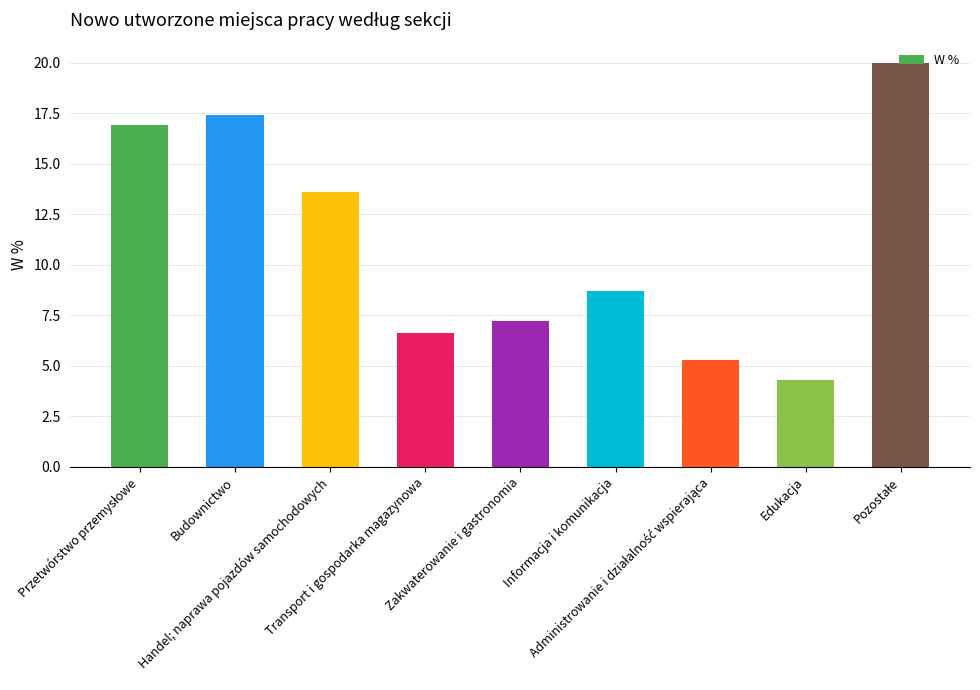

What is the ratio of the value at Budownictwo to the value at Transport i gospodarka magazynowa?

2.6